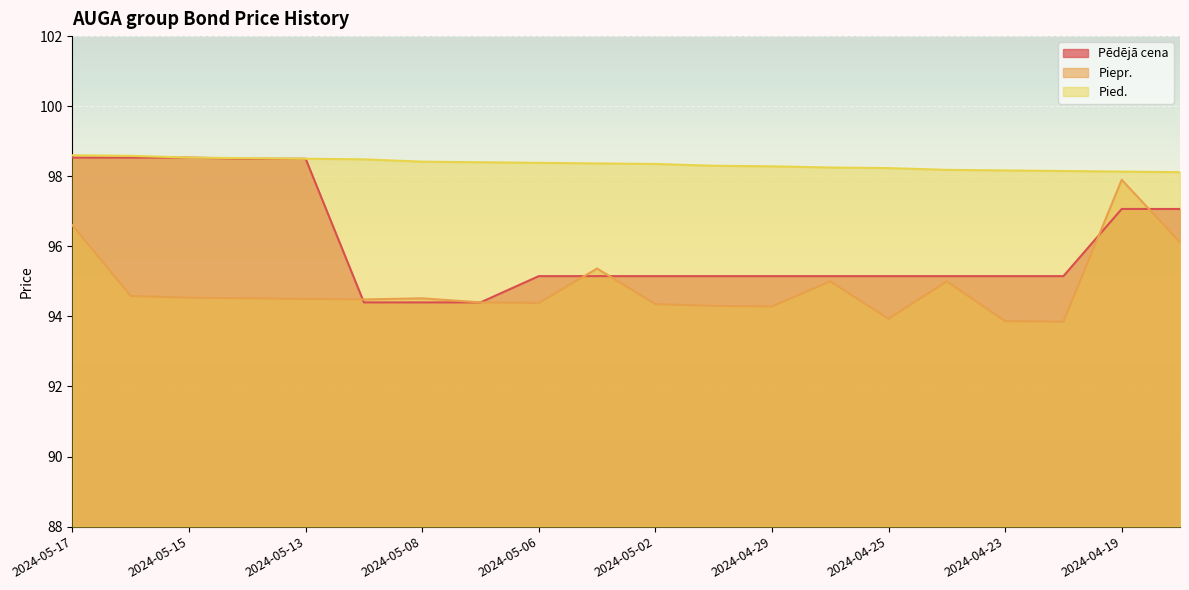

How many data points does each series have?

20